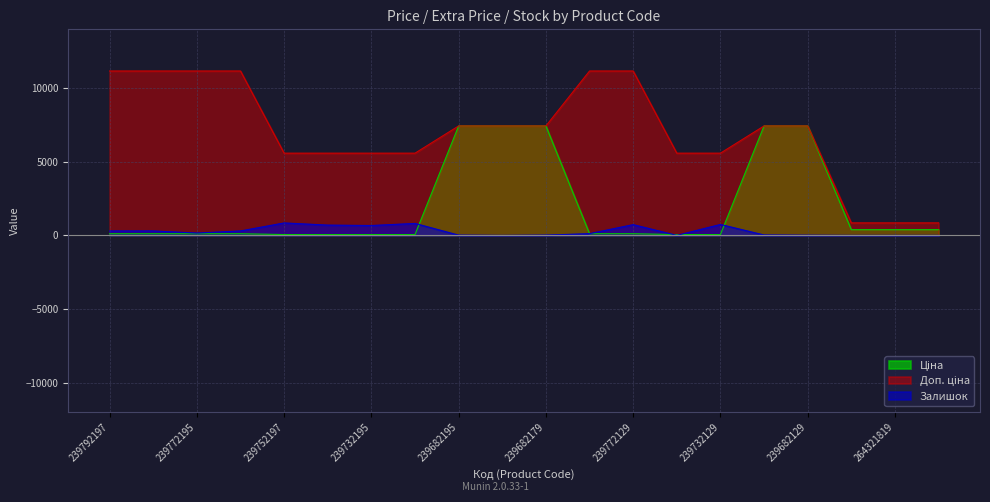

What is the highest value of the Залишок series?

845.0